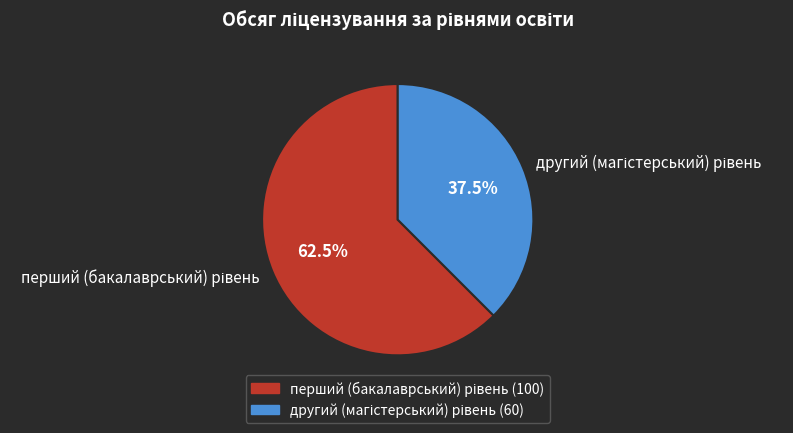

How many slices are in this pie chart?

2